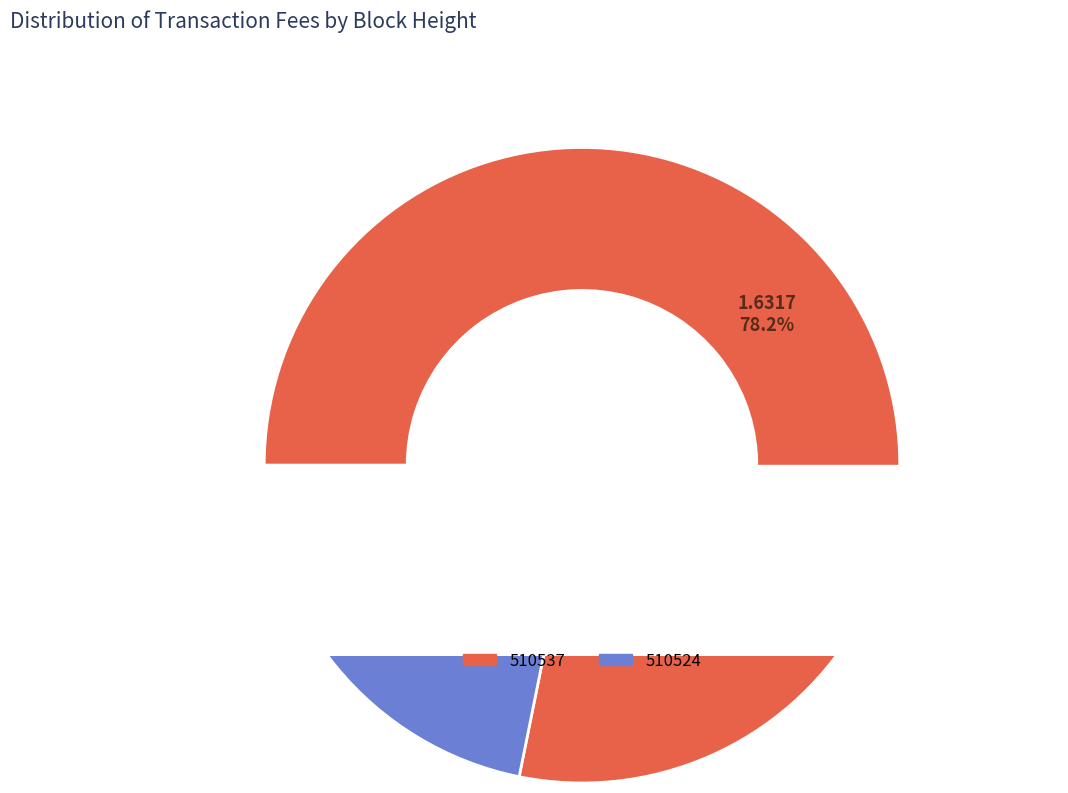

Rank the categories by value from lowest to highest.

510524, 510537